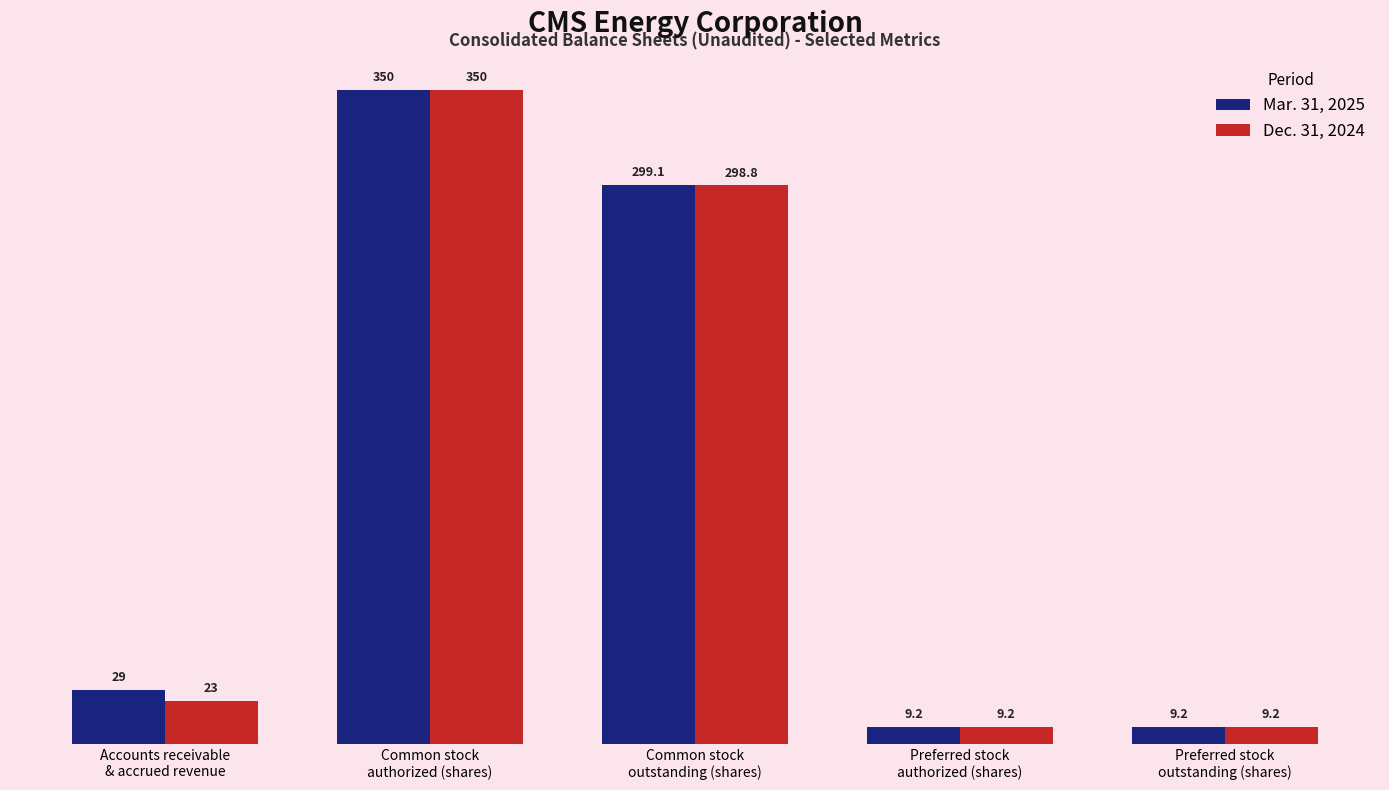

What are all the series names shown in the legend?

Mar. 31, 2025, Dec. 31, 2024